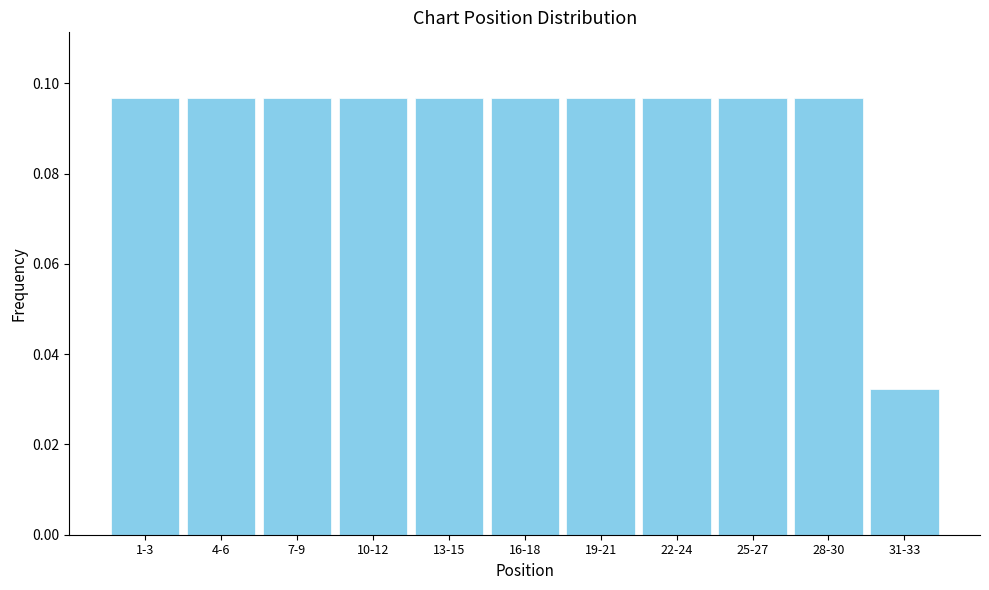

Where is the data nearest to the value 0?

31-33